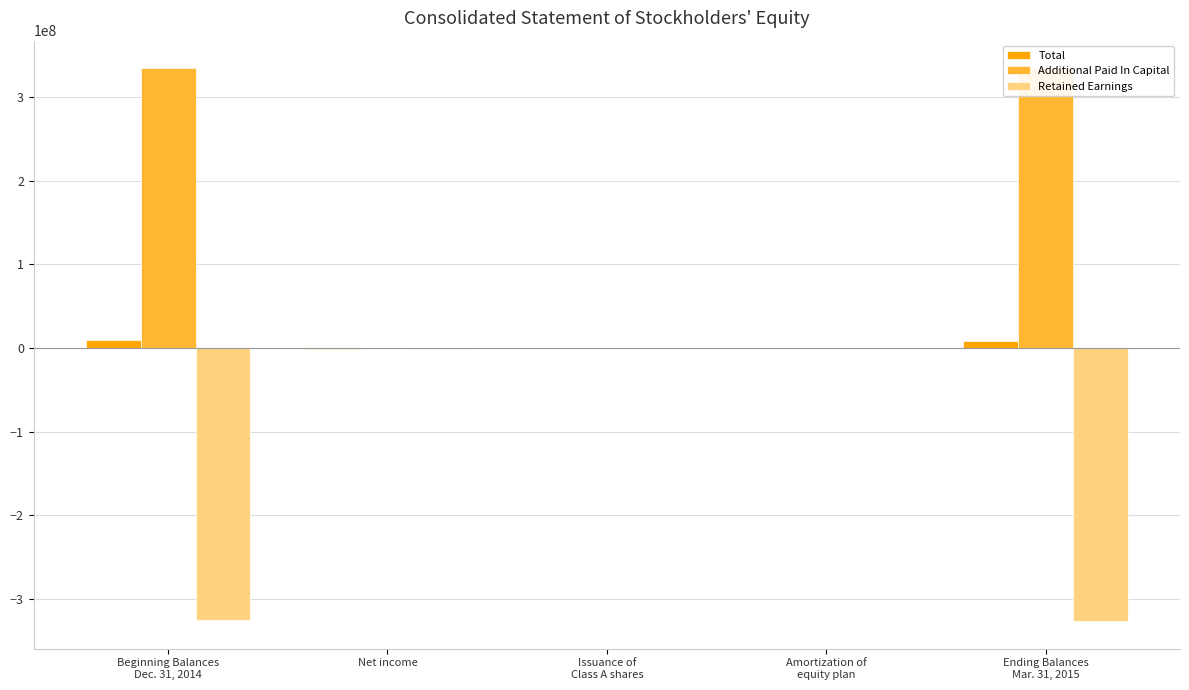

True or false: Additional Paid In Capital has a value of 6273 at Issuance of
Class A shares.

False